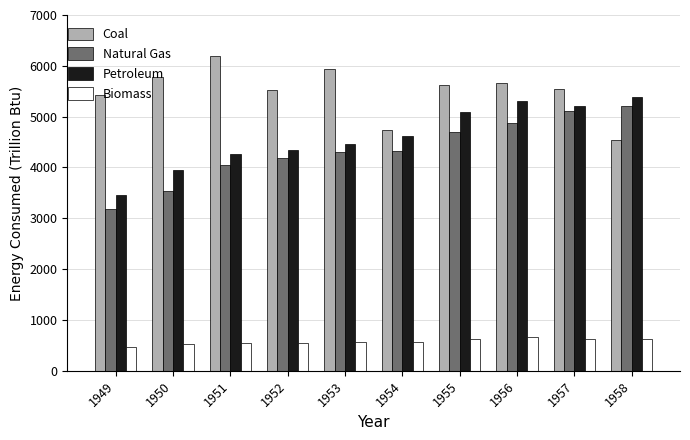

True or false: Petroleum has a value of 4258.4 at 1951.

True